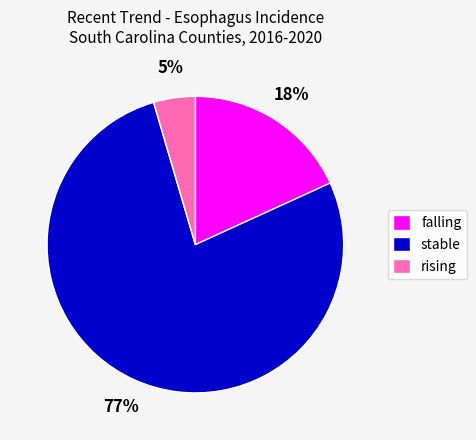

To the nearest percent, what portion does stable represent?

77%